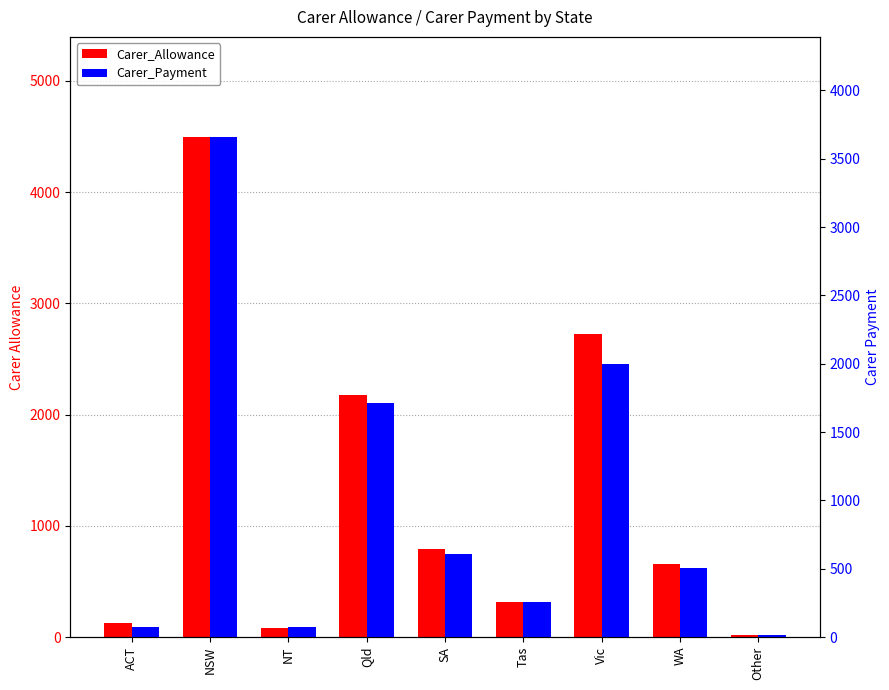

Between NT and Qld, which is larger?

Qld